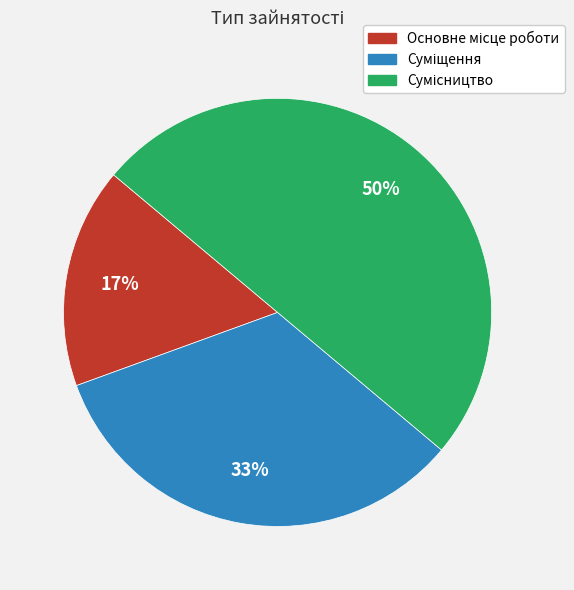

To the nearest percent, what is the average slice percentage?

33%